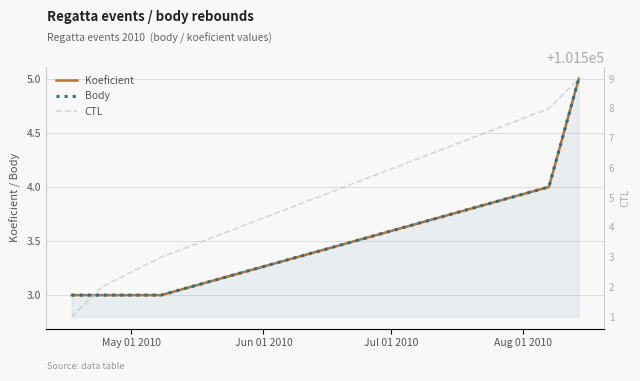

What is the minimum value shown in the chart?

3